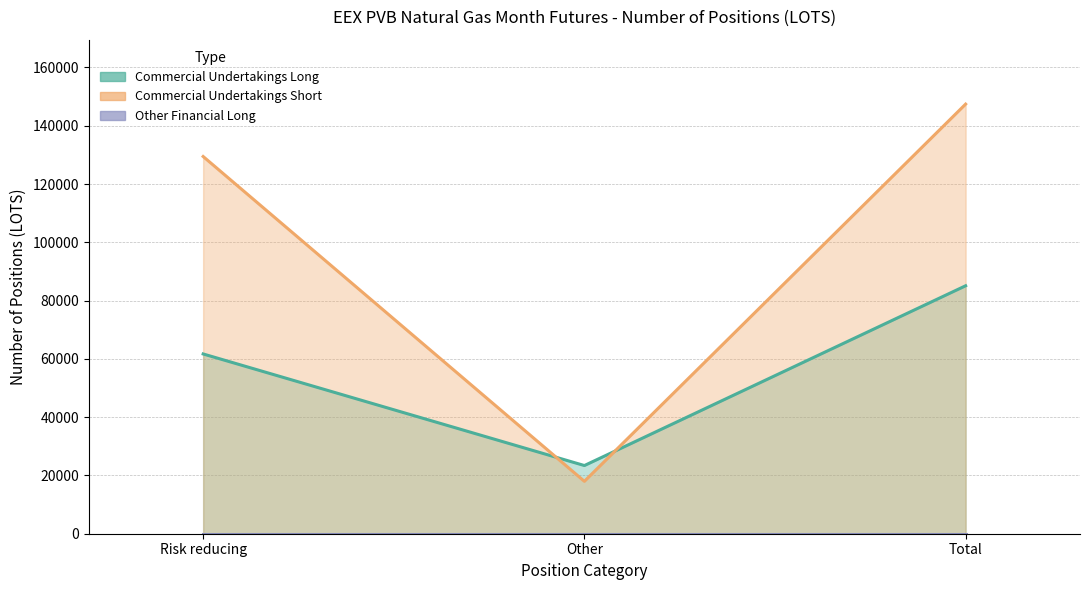

Between Risk reducing and Other, which is larger?

Risk reducing